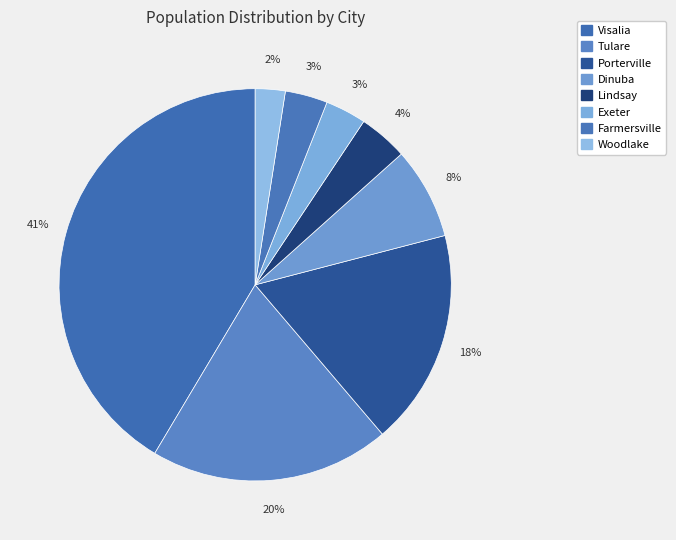

How many segments does this pie chart have?

8